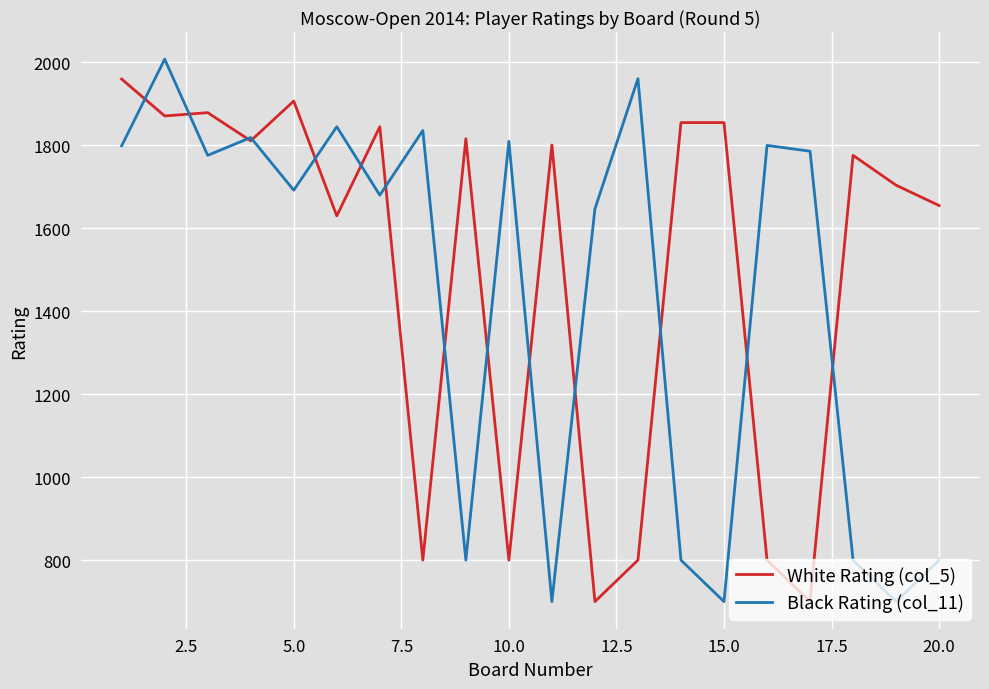

What is the greatest value displayed?

2008